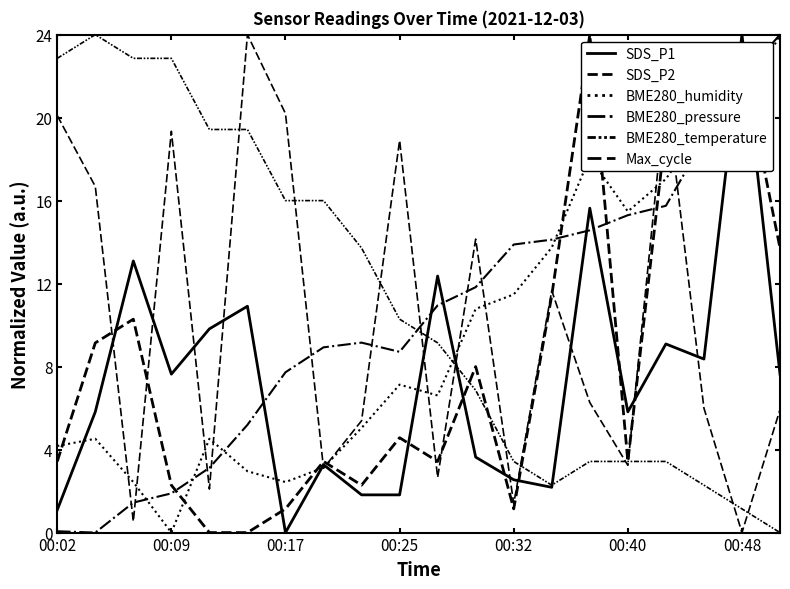

How many lines are shown in the chart?

6